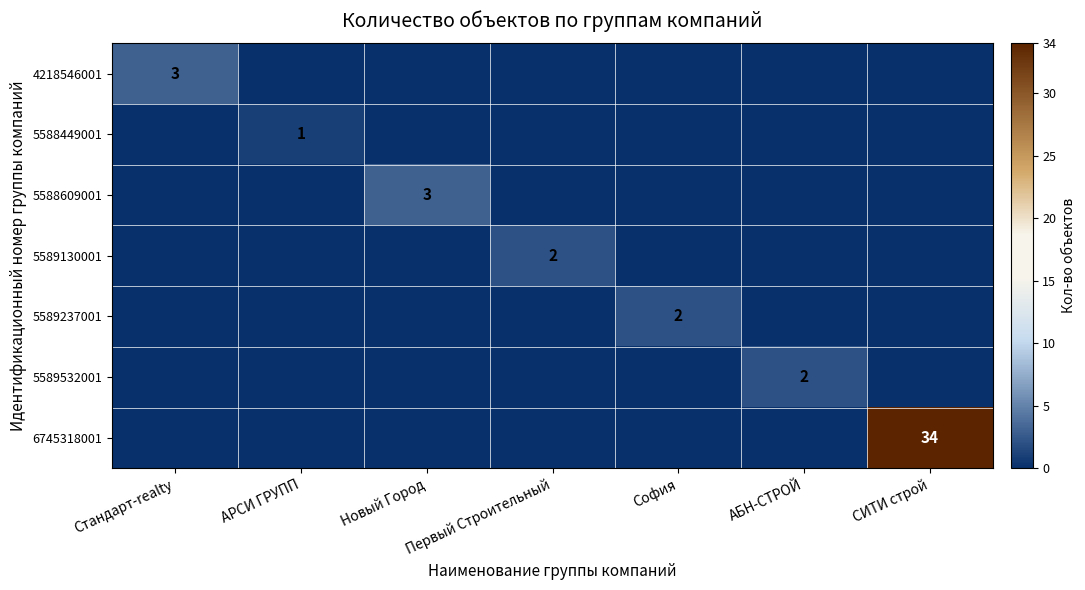

The 5588449001 series shows 2 at АРСИ ГРУПП. True or false?

False